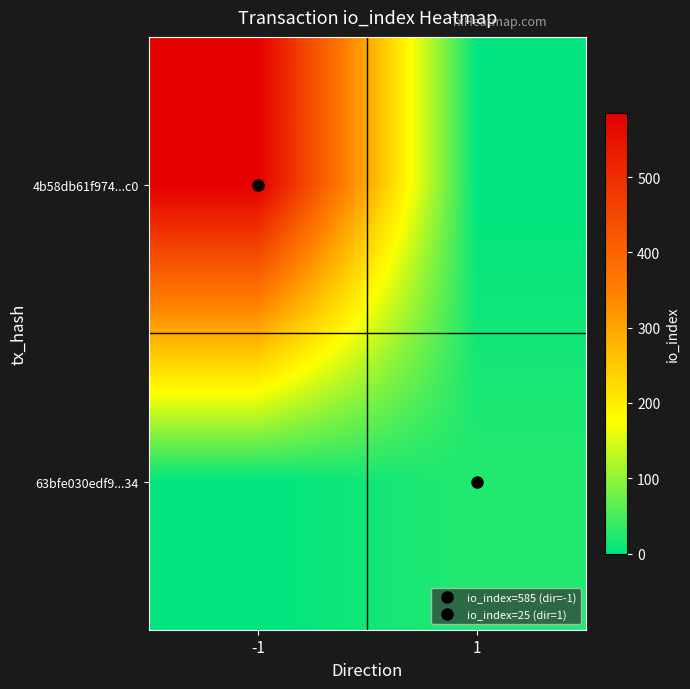

Reading left to right, what are all the values shown in this chart?

4b58db61f974...c0: -1=585	1=0
63bfe030edf9...34: -1=0	1=25